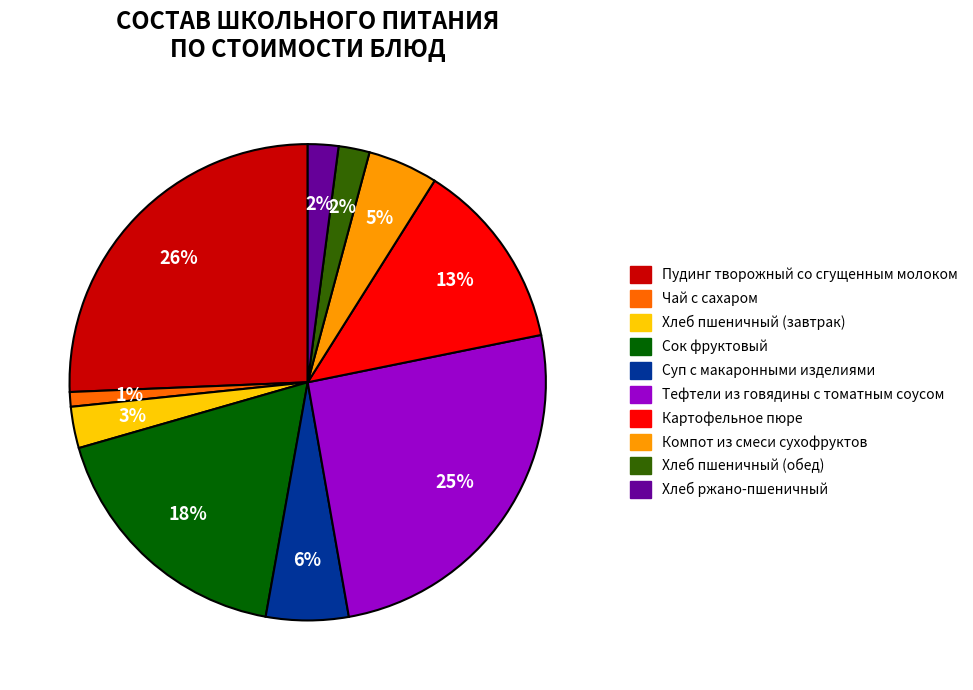

Do Хлеб ржано-пшеничный and Тефтели из говядины с томатным соусом together represent more than half of the pie?

No